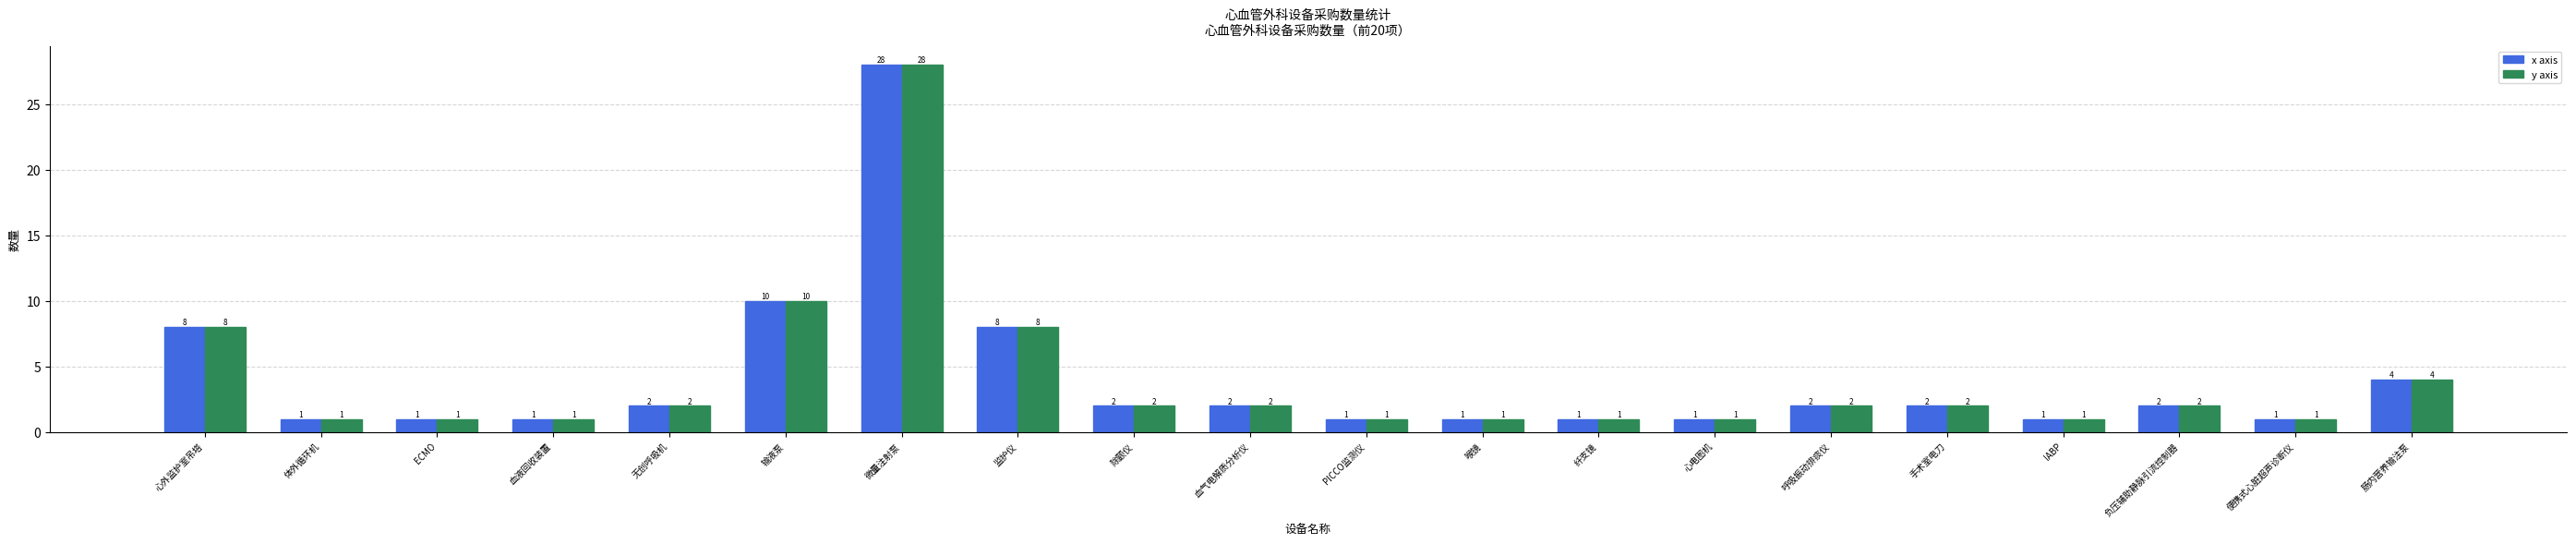

What is the difference between the second highest and minimum values in the x axis series?

9